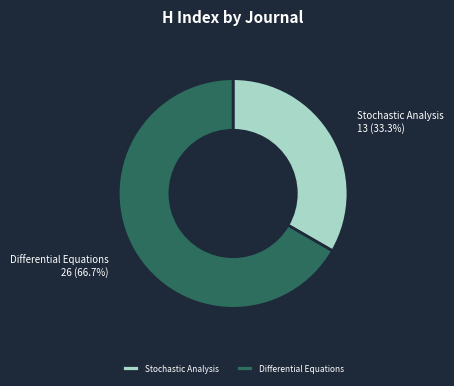

What portion of the pie excludes Stochastic Analysis?

66.7%